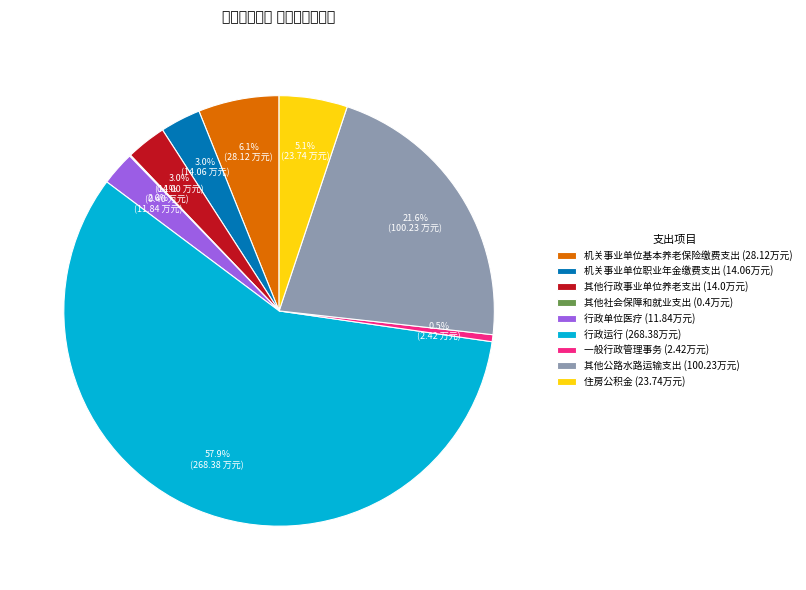

Do 住房公积金 and 其他行政事业单位养老支出 together represent more than half of the pie?

No